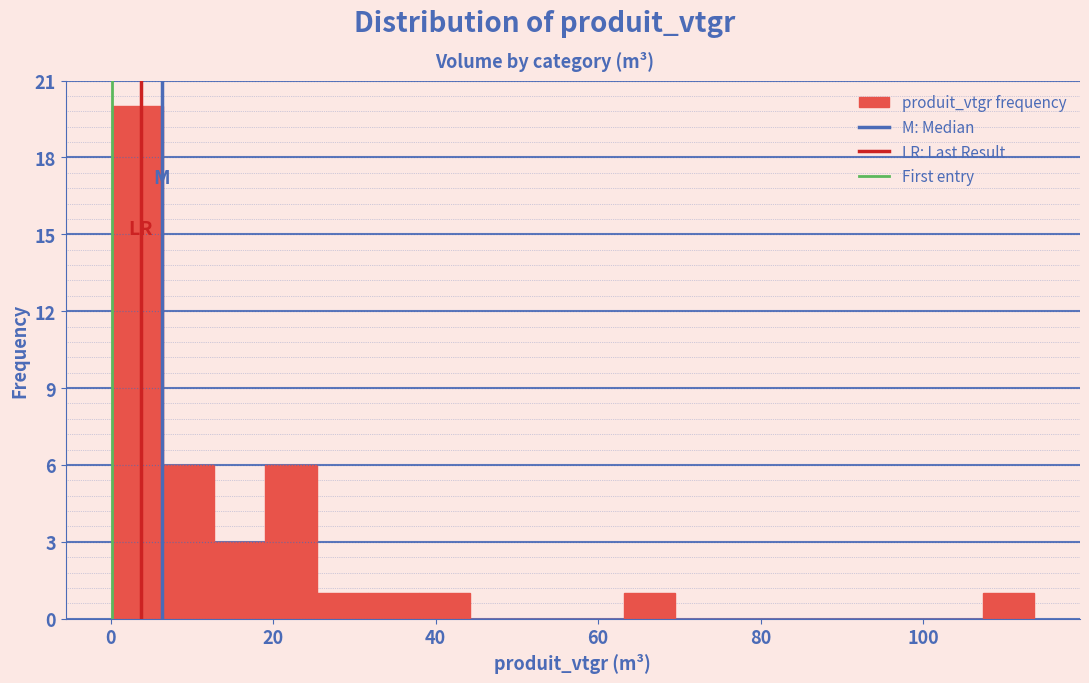

Around what value on the x-axis is the tallest bar? Give the approximate position of its centre, as read against the axis.

4